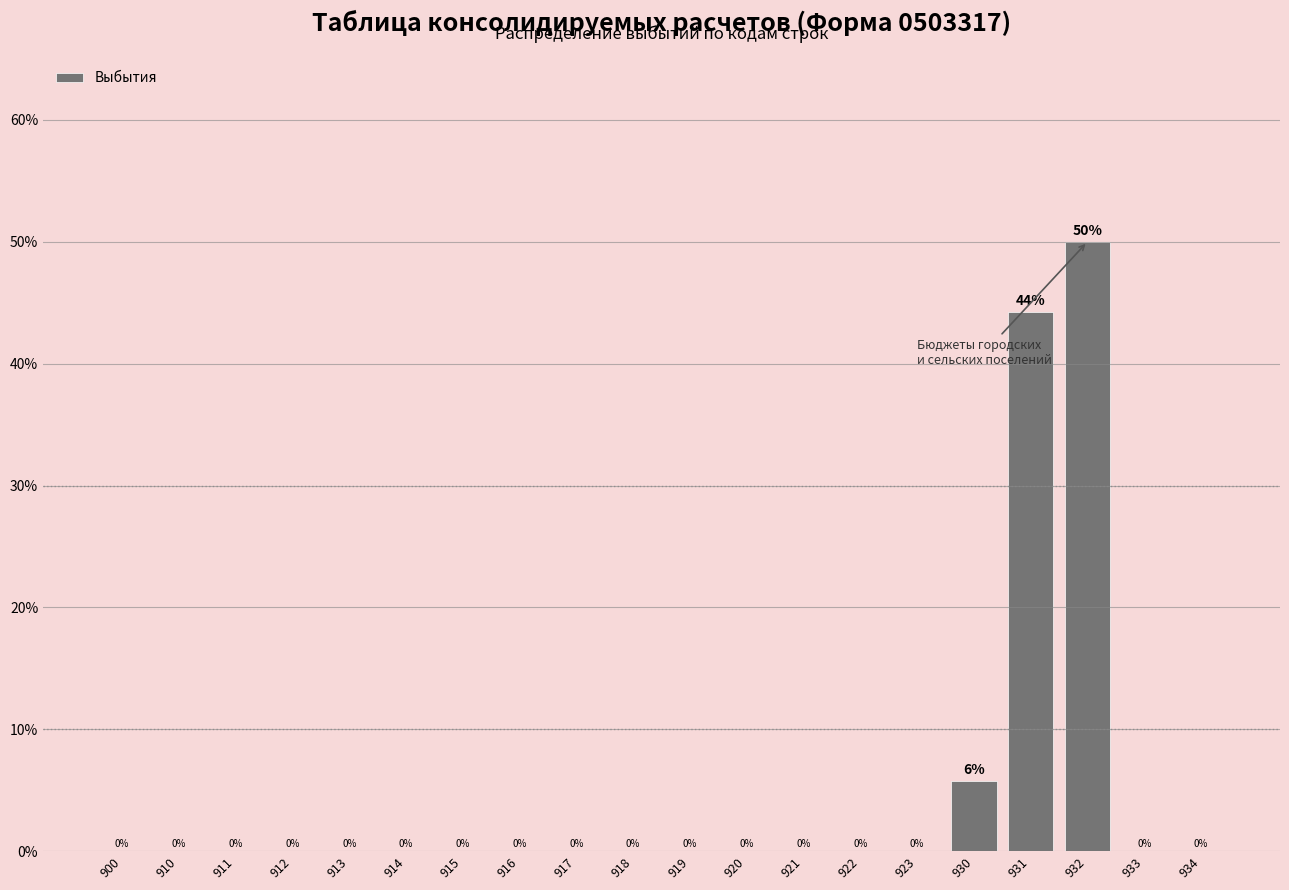

Between 930 and 933, which is larger?

930